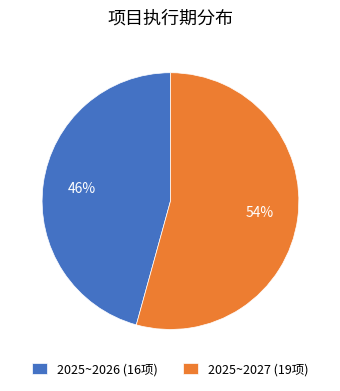

To the nearest percent, what is the combined percentage of 2025~2026 (16项) and 2025~2027 (19项)?

100%